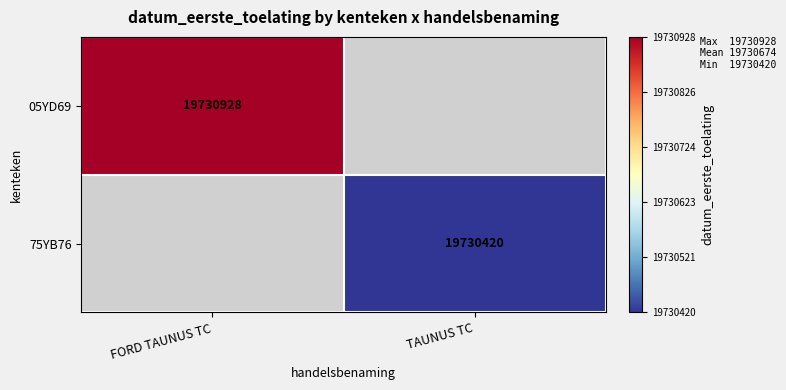

The value of 75YB76 at TAUNUS TC is 3987287.6. True or false?

False